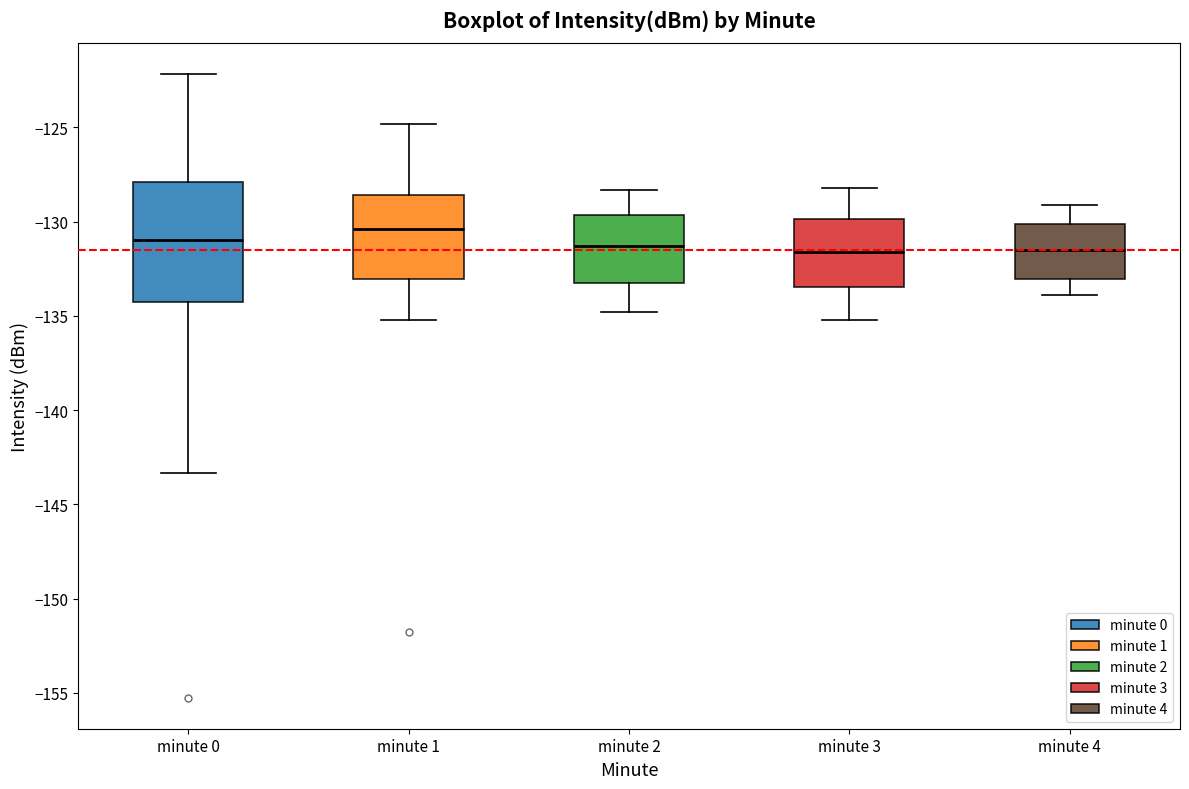

Where does the median line of the box for minute 2 sit on the y-axis? The values are not printed on the chart, so give them approximately, as read against the axis.

-131.5